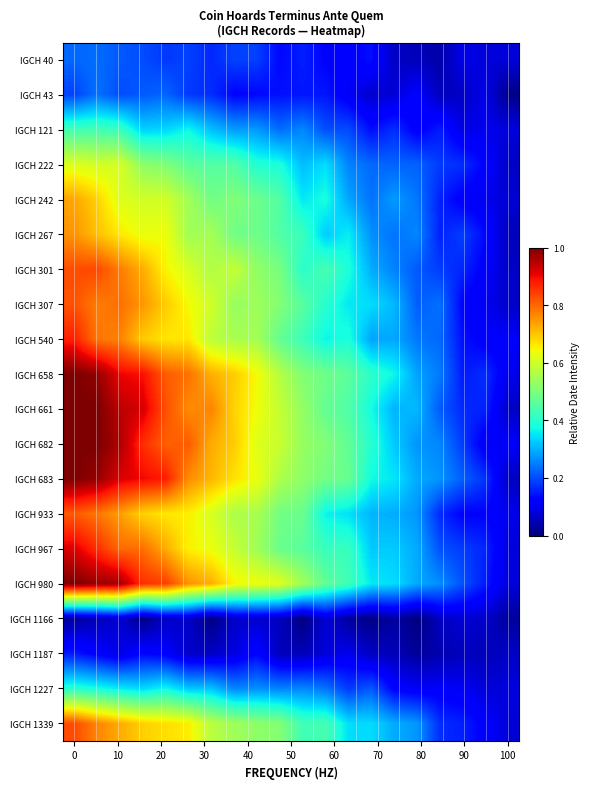

What is the greatest value displayed?

1.0